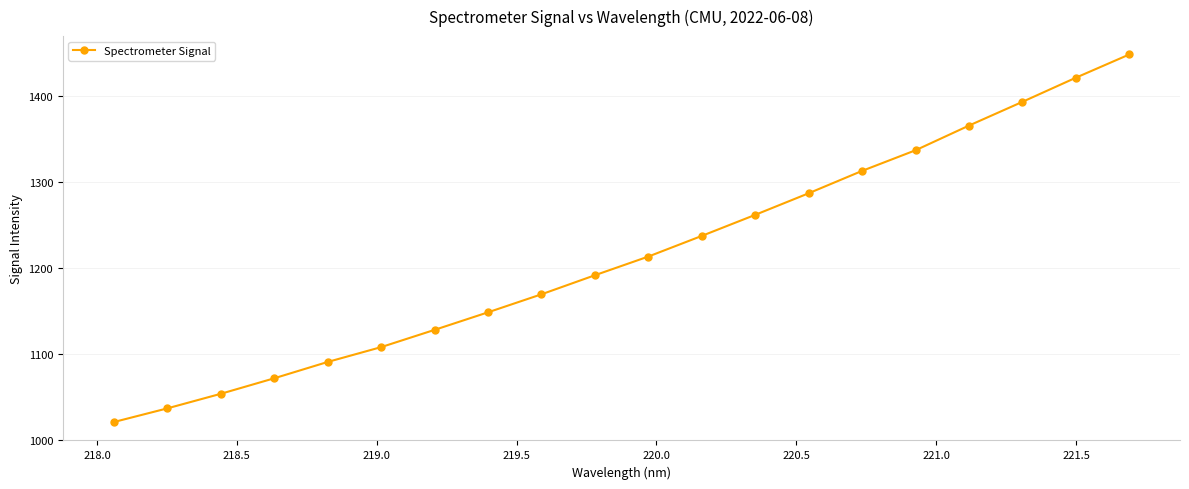

How many data points does each series have?

20